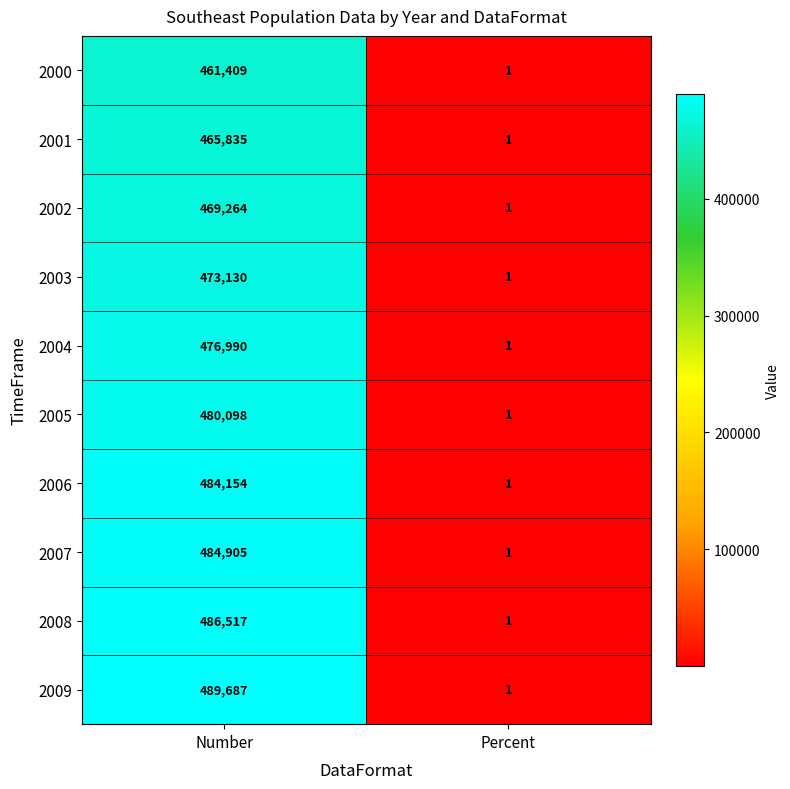

At which category is the sum across all series the highest?

Number